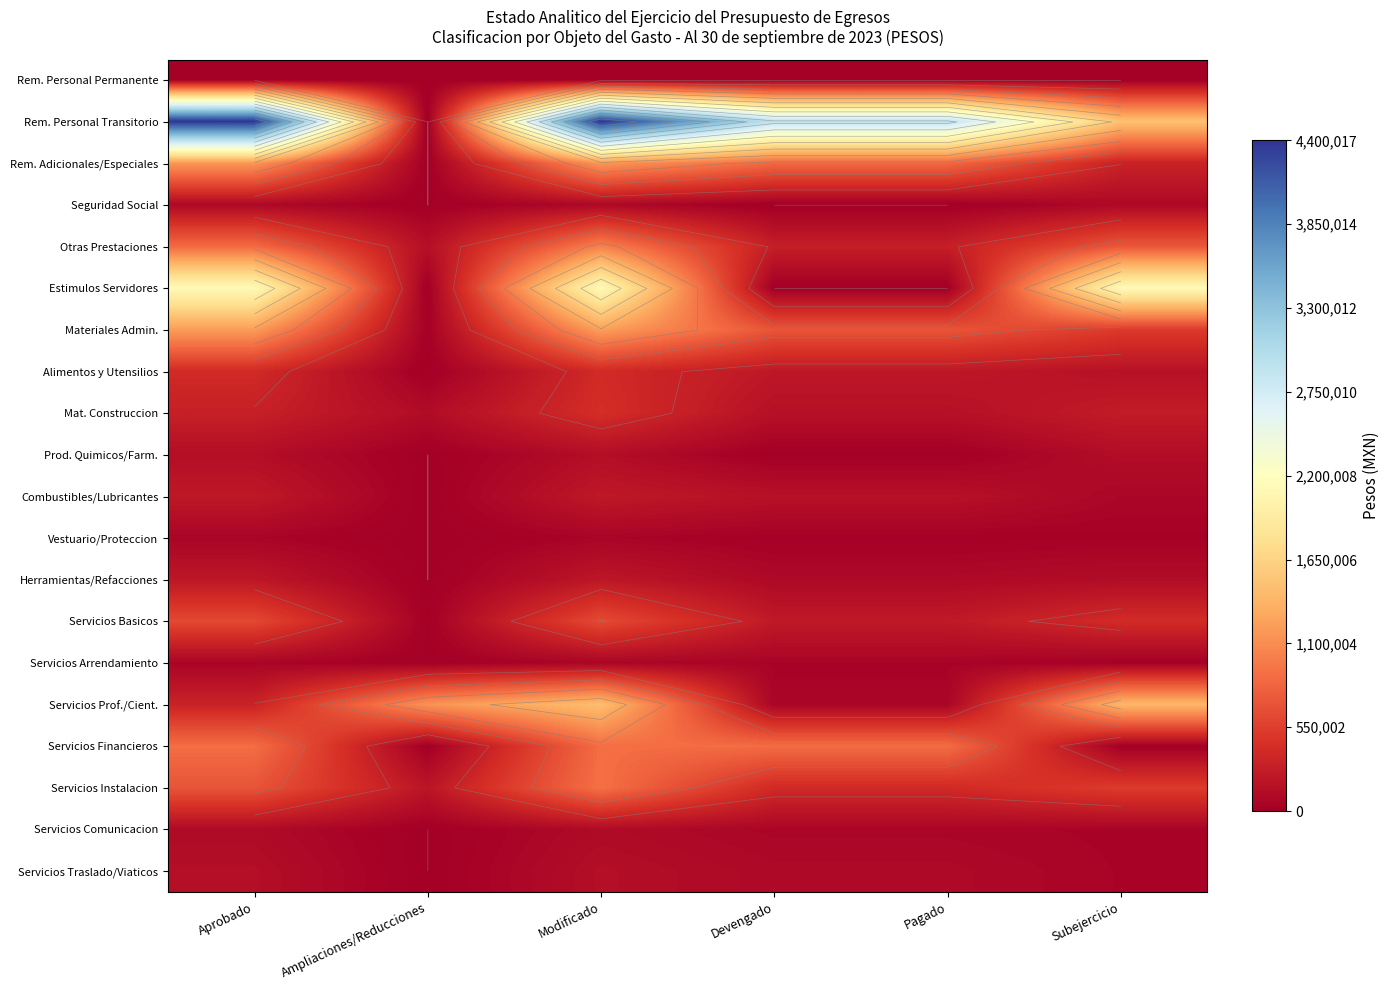

How many series are shown in this chart?

20